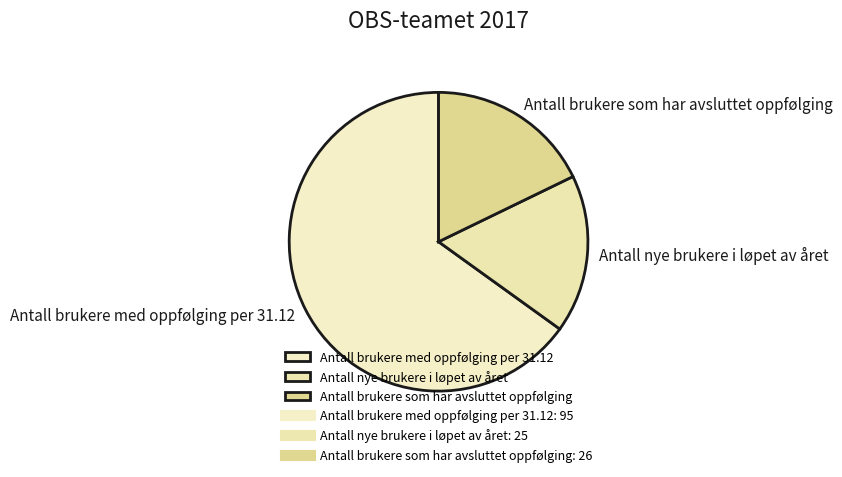

The Antall brukere med oppfølging per 31.12 slice represents 58% of the pie. True or false?

False